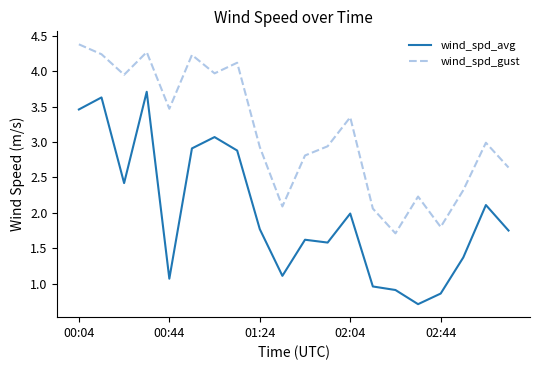

True or false: wind_spd_gust and wind_spd_avg intersect in this chart.

False